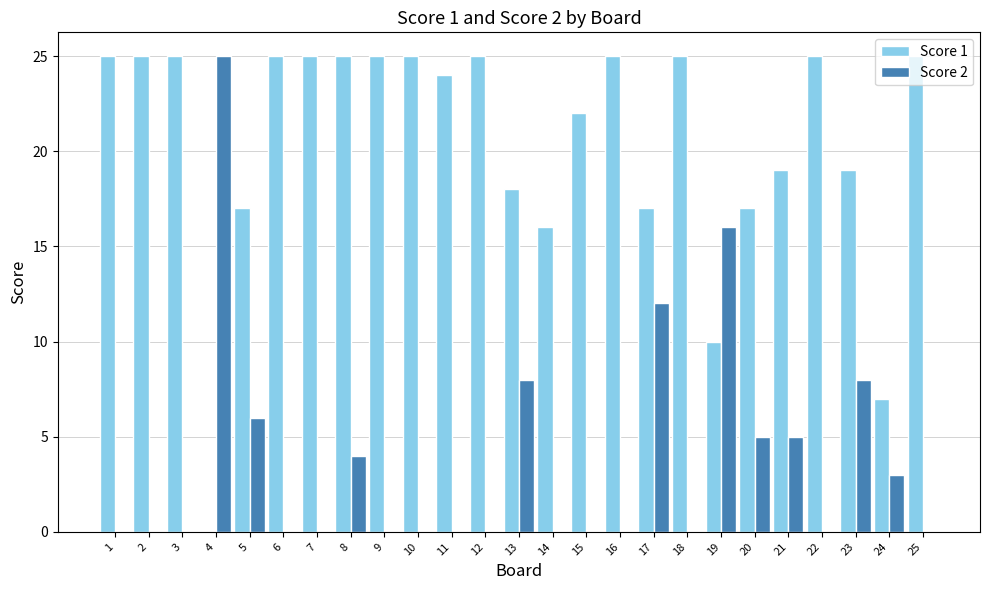

How many distinct data groups are displayed?

2